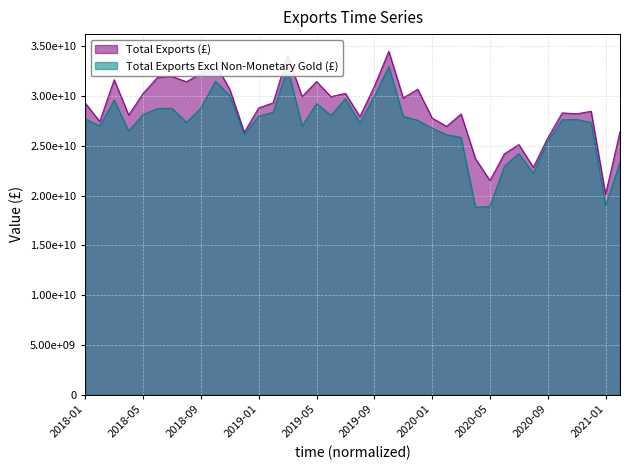

Where does the Total Exports (£) series first go above 29274222435?

2018-03